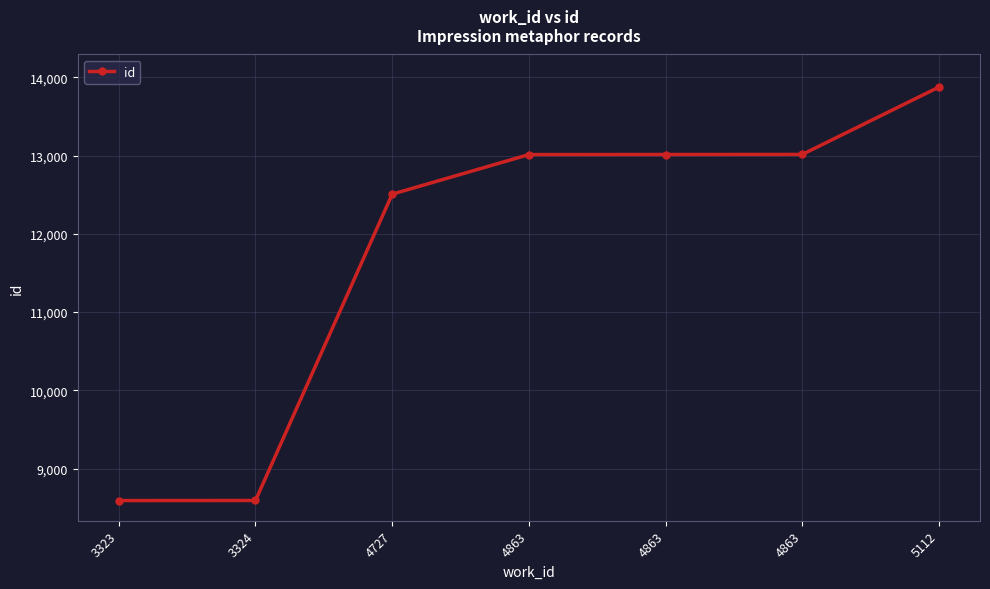

What is the difference between the maximum and minimum values?

5285